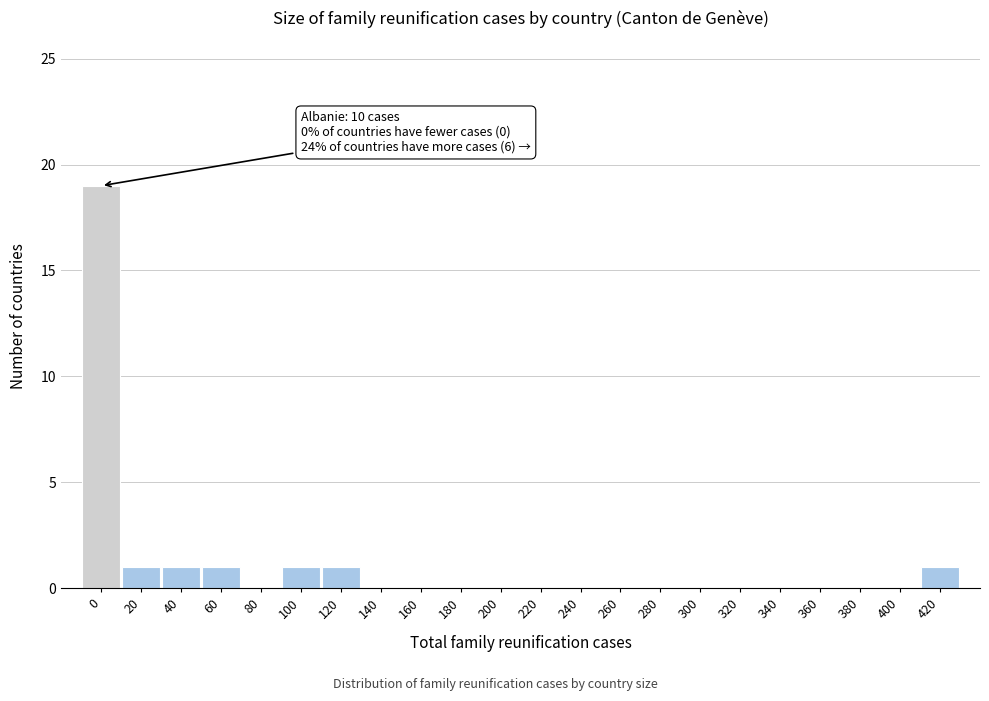

Reading left to right, transcribe all the data shown in this chart.

0=19	20=1	40=1	60=1	80=0	100=1	120=1	140=0	160=0	180=0	200=0	220=0	240=0	260=0	280=0	300=0	320=0	340=0	360=0	380=0	400=0	420=1